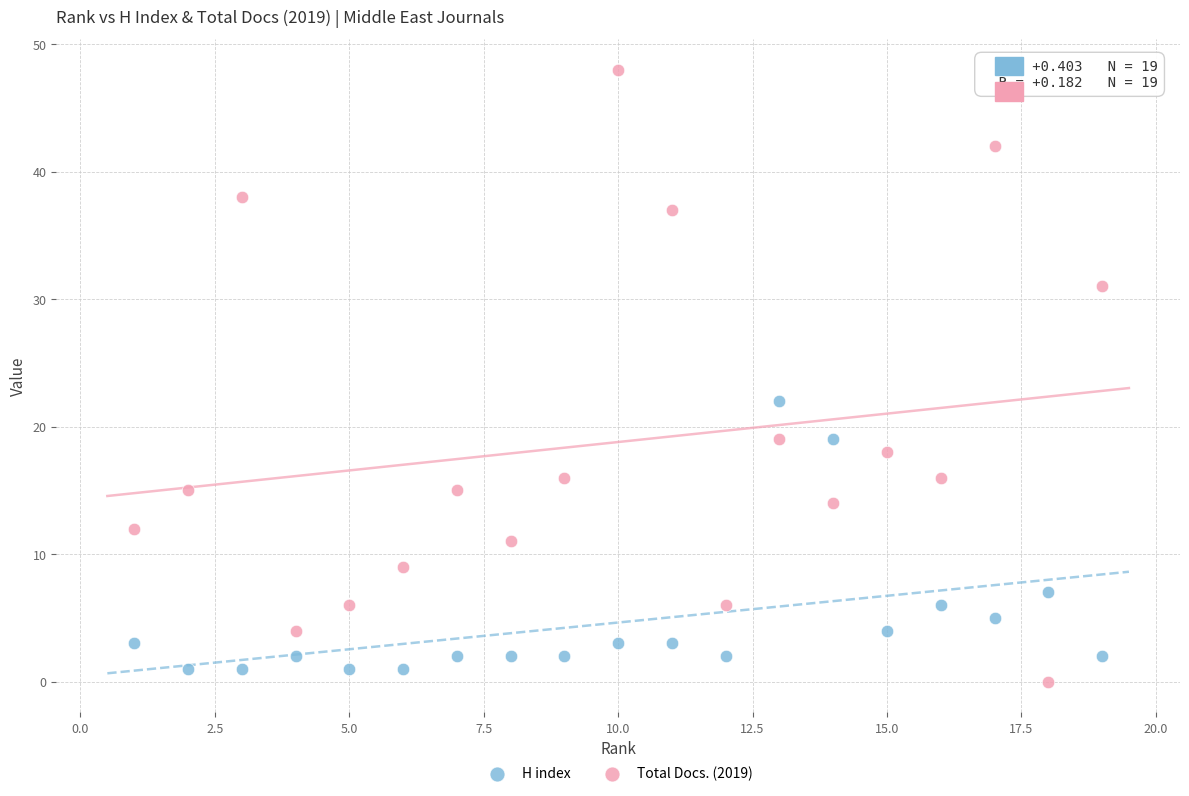

Which series reaches the minimum Y coordinate?

Total Docs. (2019)